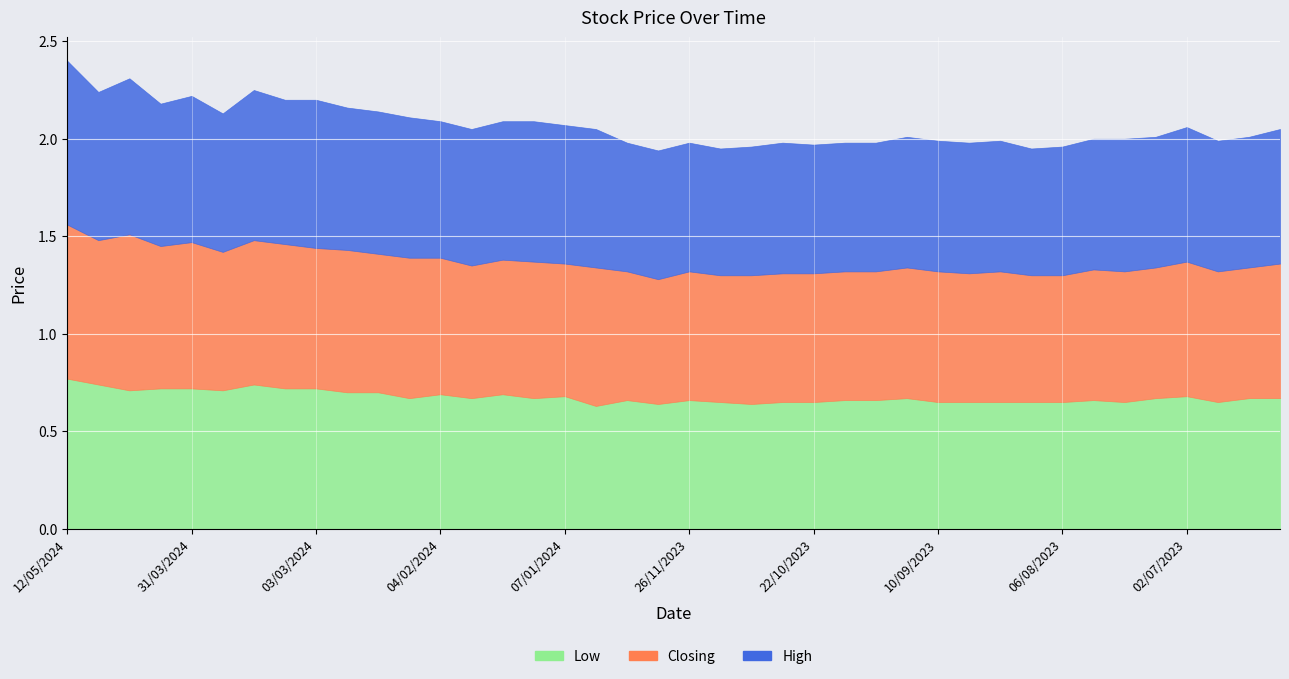

Is it true that High equals 0.7 at 28/01/2024?

True